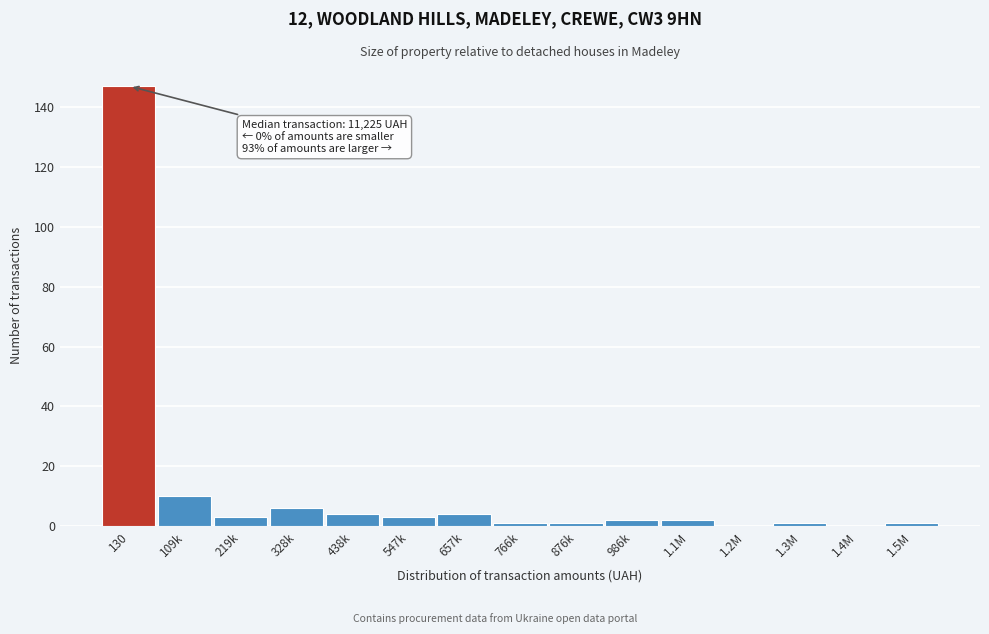

Reading right to left, list all the values displayed in this chart.

1.5M=1	1.4M=0	1.3M=1	1.2M=0	1.1M=2	986k=2	876k=1	766k=1	657k=4	547k=3	438k=4	328k=6	219k=3	109k=10	130=147